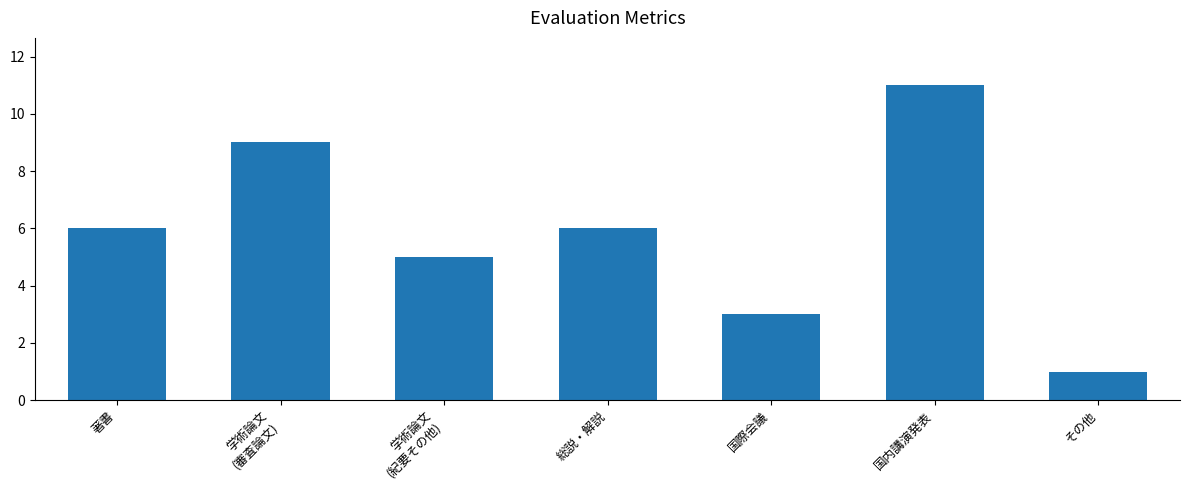

What is the value of the 1st bar from the left?

6